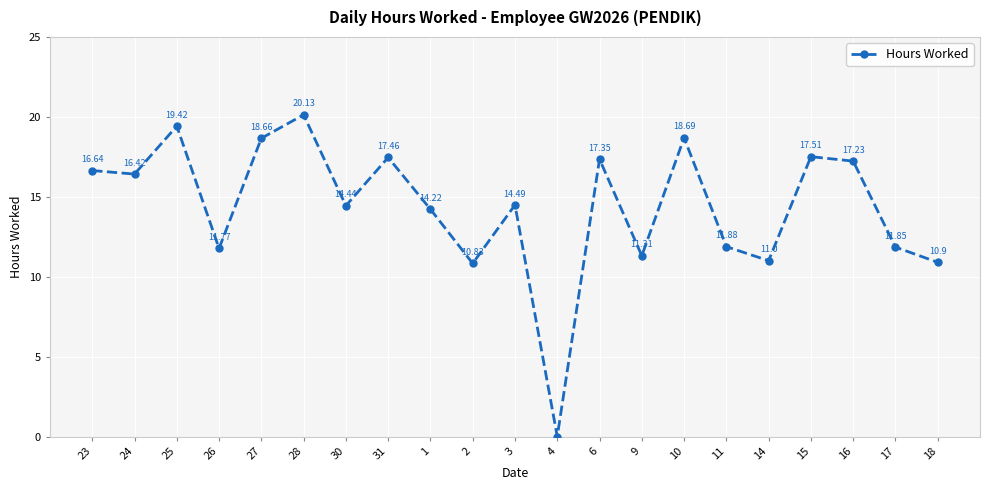

Where does the data first go above 14?

23